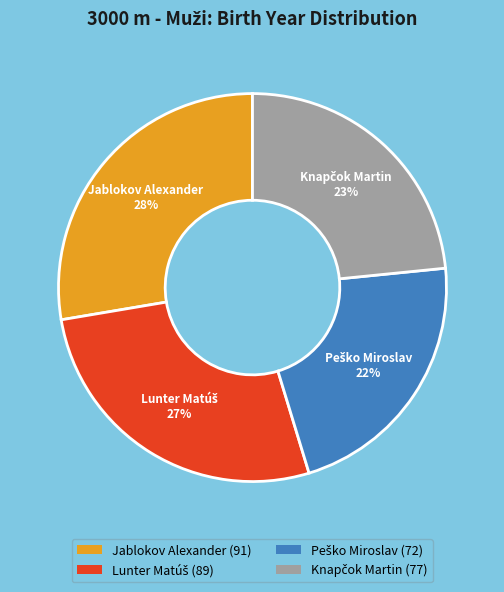

Is it true that Jablokov Alexander is 18% of the pie?

False